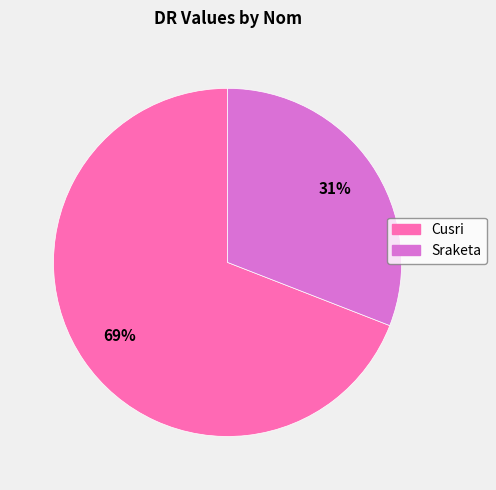

What is the smallest slice in the pie chart?

Sraketa